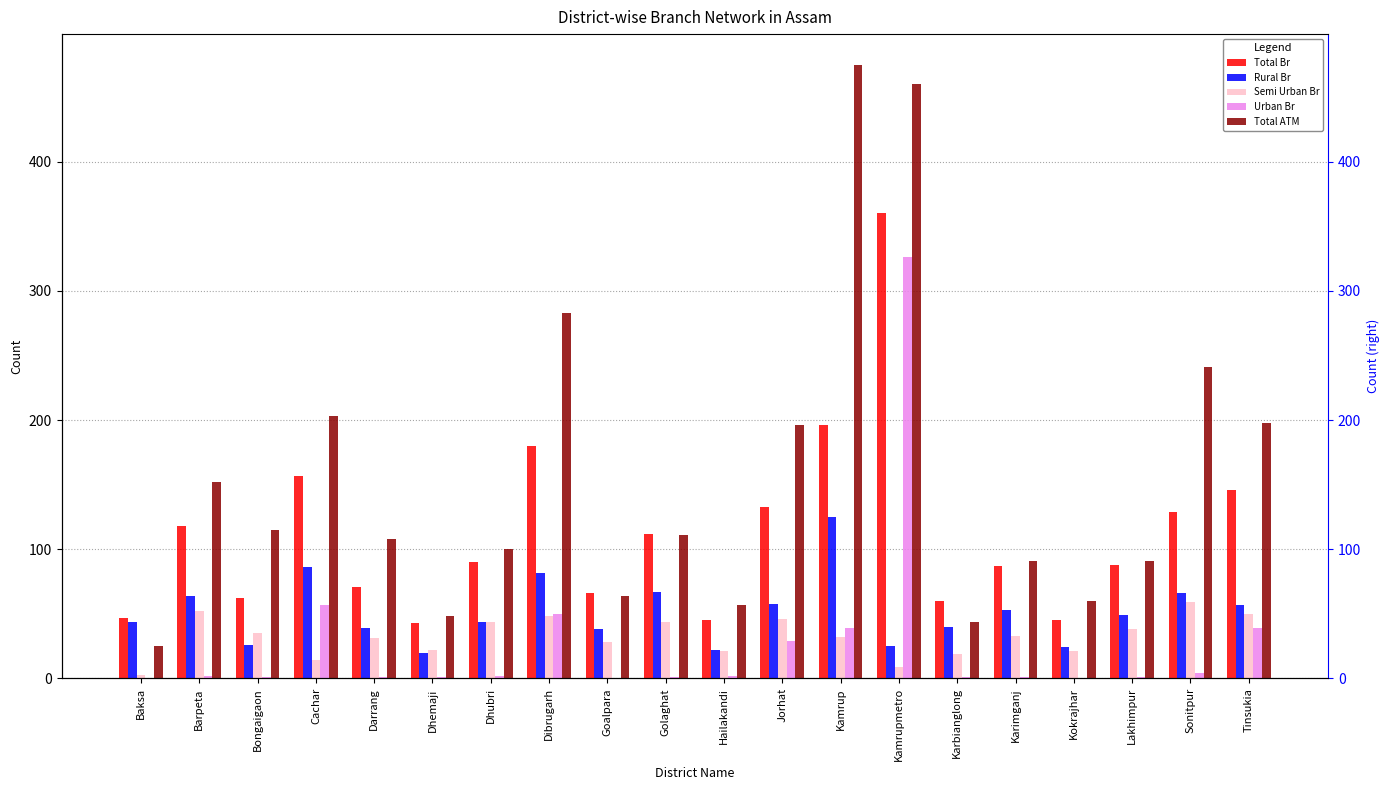

Which has a higher value, Dibrugarh or Dhubri?

Dibrugarh